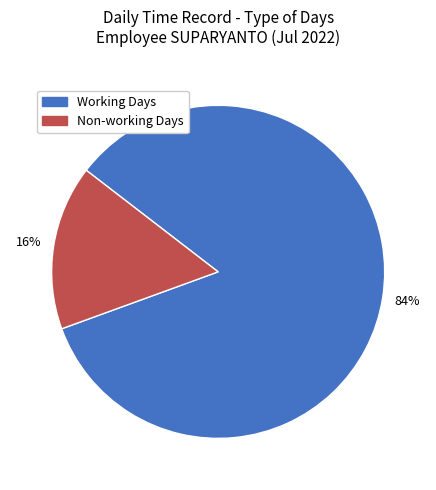

To the nearest percent, what is the difference between the largest and smallest slice percentages?

68%